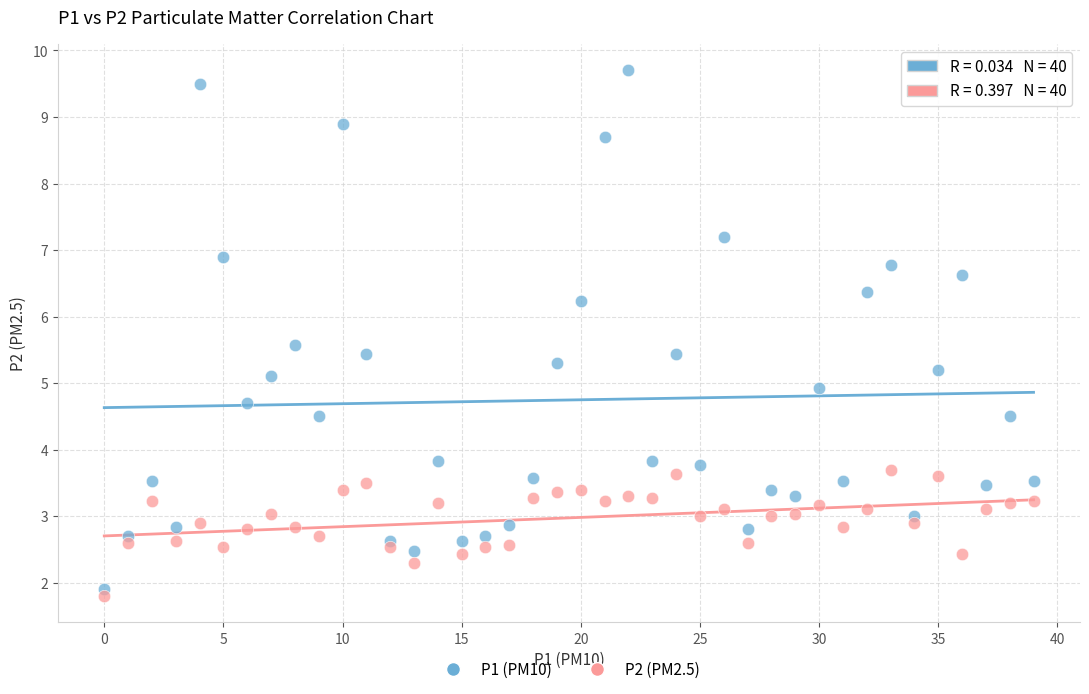

Which series reaches the maximum Y coordinate?

P1 (PM10)